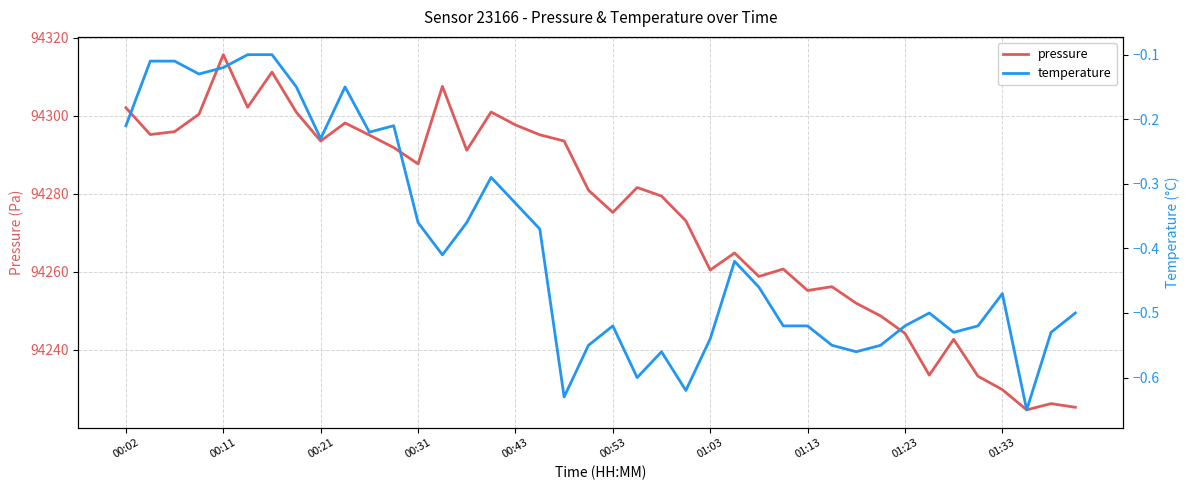

True or false: pressure has a value of 143340.3 at 01:23.

False